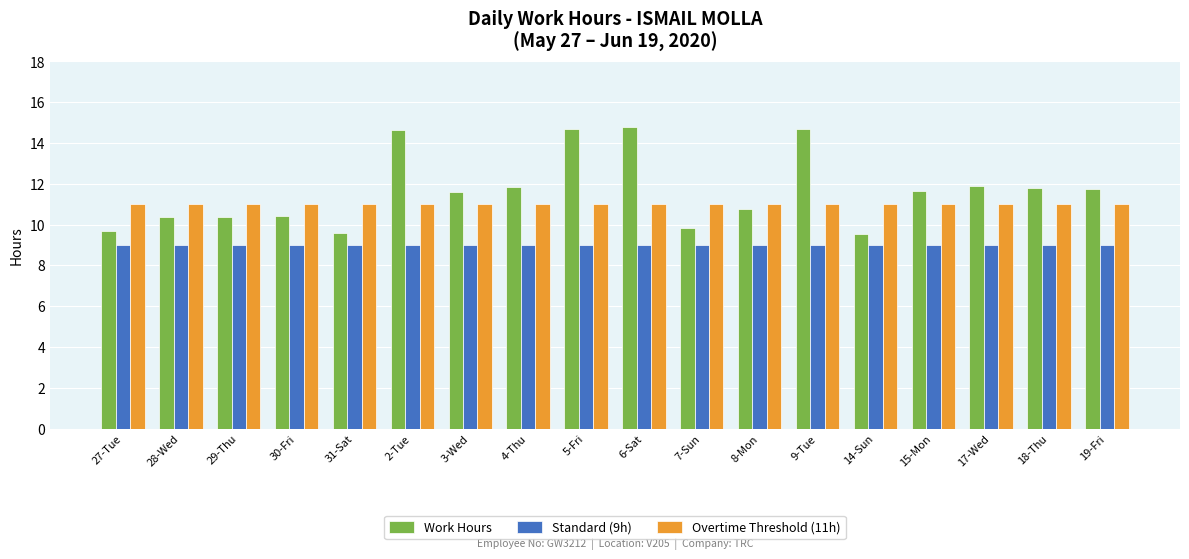

What is the total value across all series at 27-Tue?

29.7